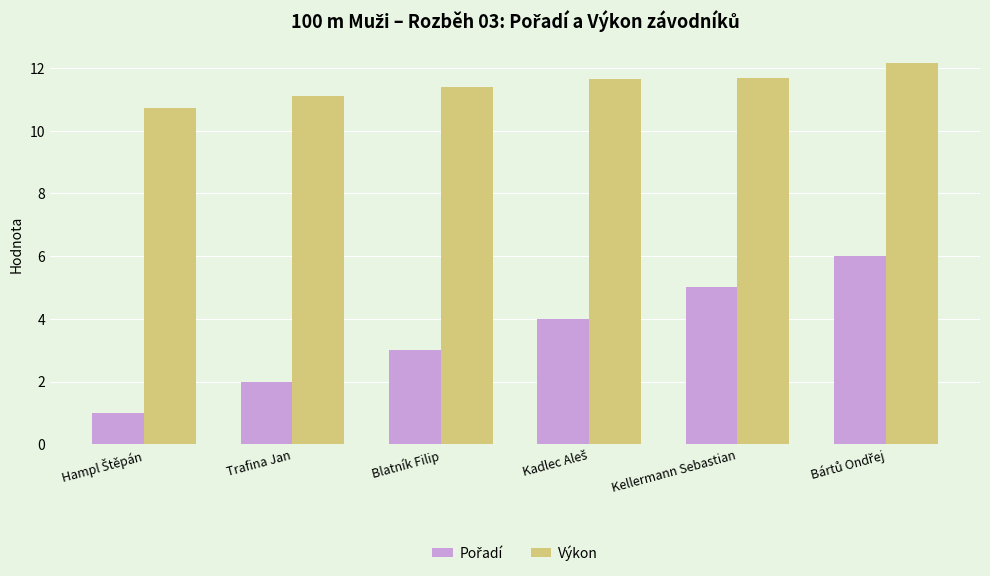

At how many categories does at least one series exceed 1?

6